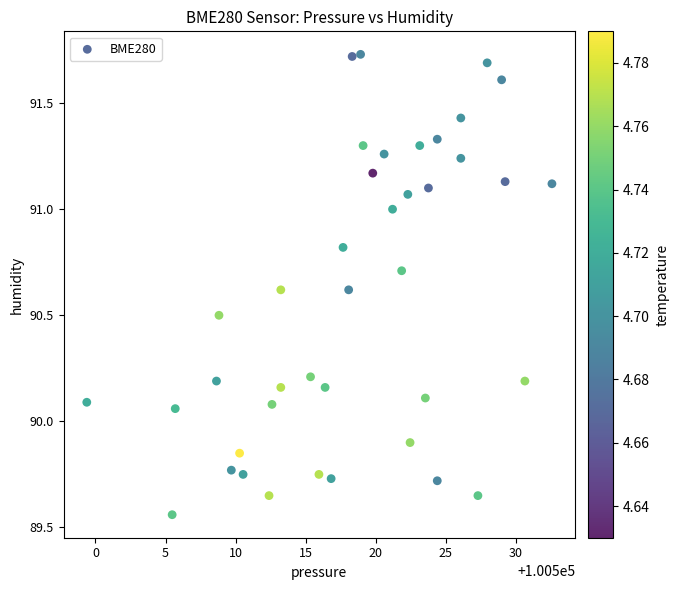

What is the range of Y values (max minus min)?

2.2